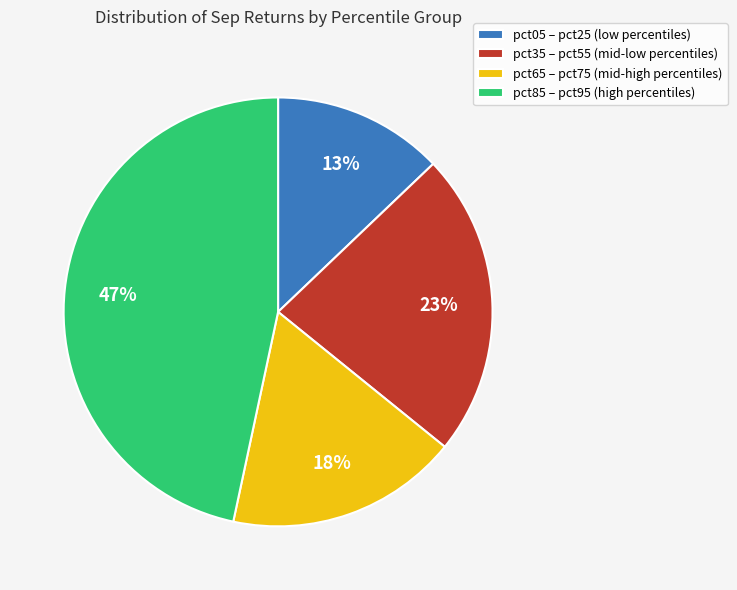

Which slice is the smallest?

pct05 – pct25 (low percentiles)